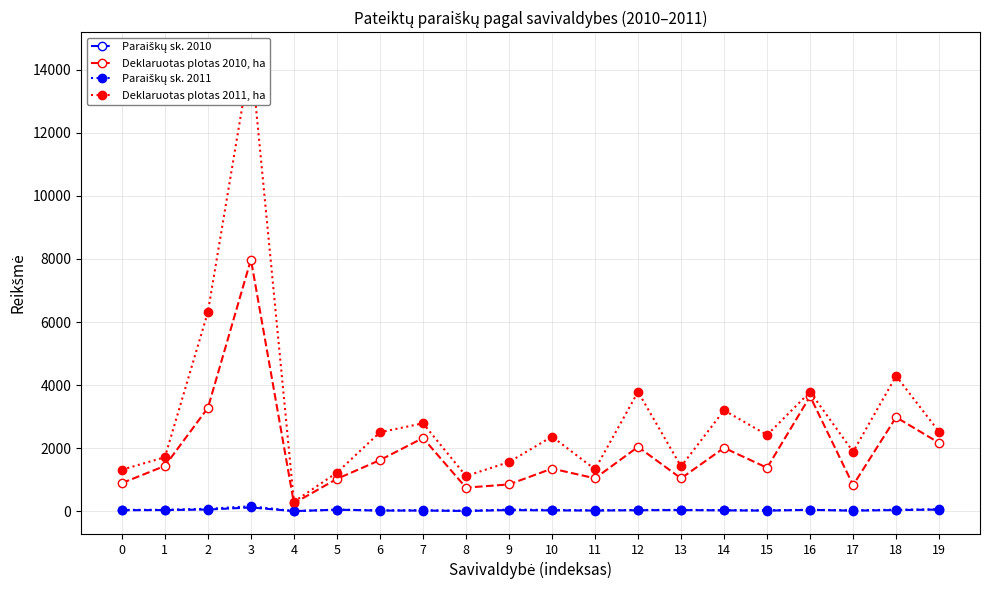

What is the value of the Paraiškų sk. 2011 point at the 19th from the left?

52.0